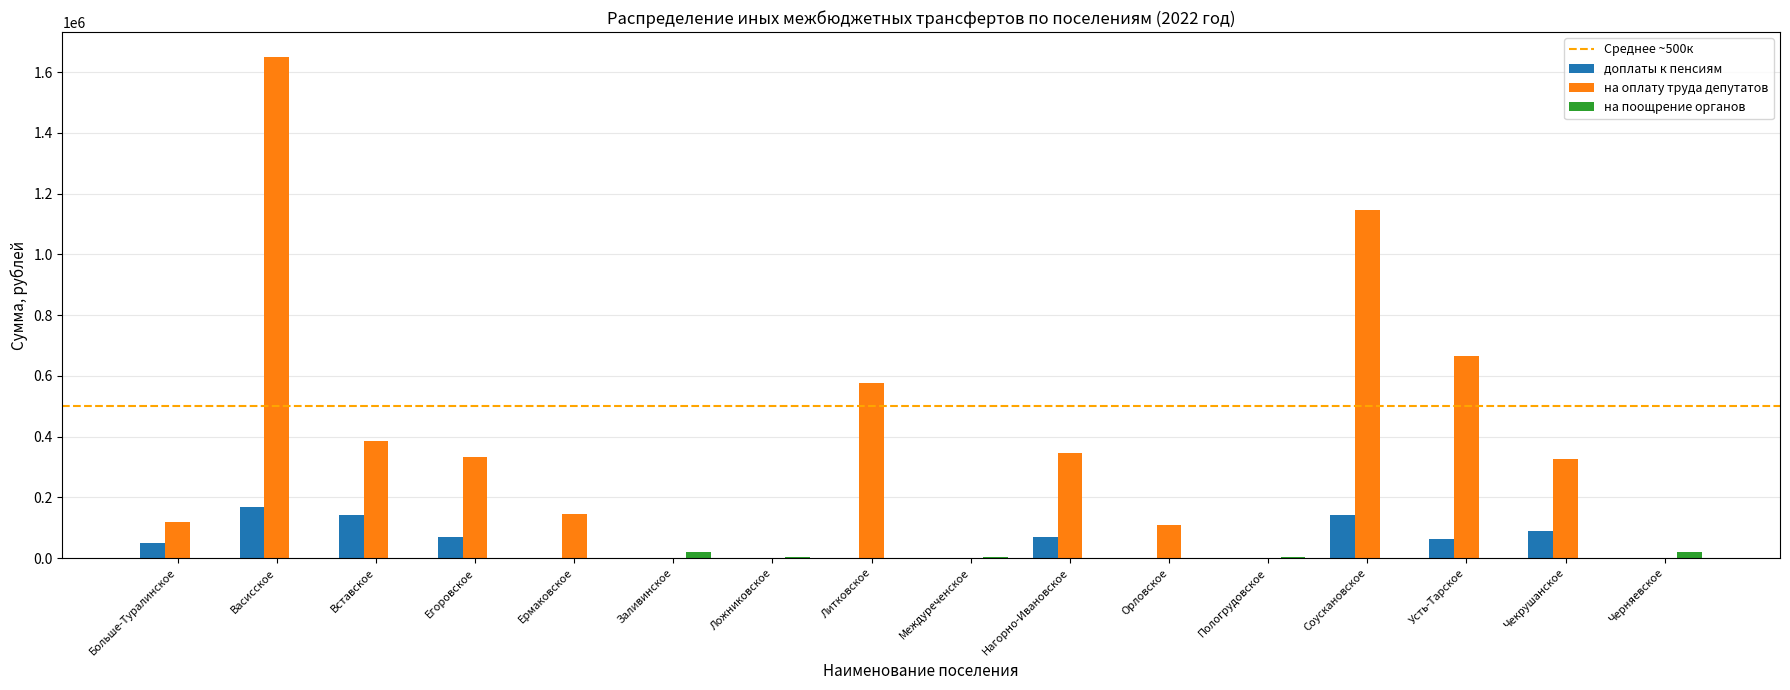

True or false: на оплату труда депутатов has a value of 0.0 at Черняевское.

True